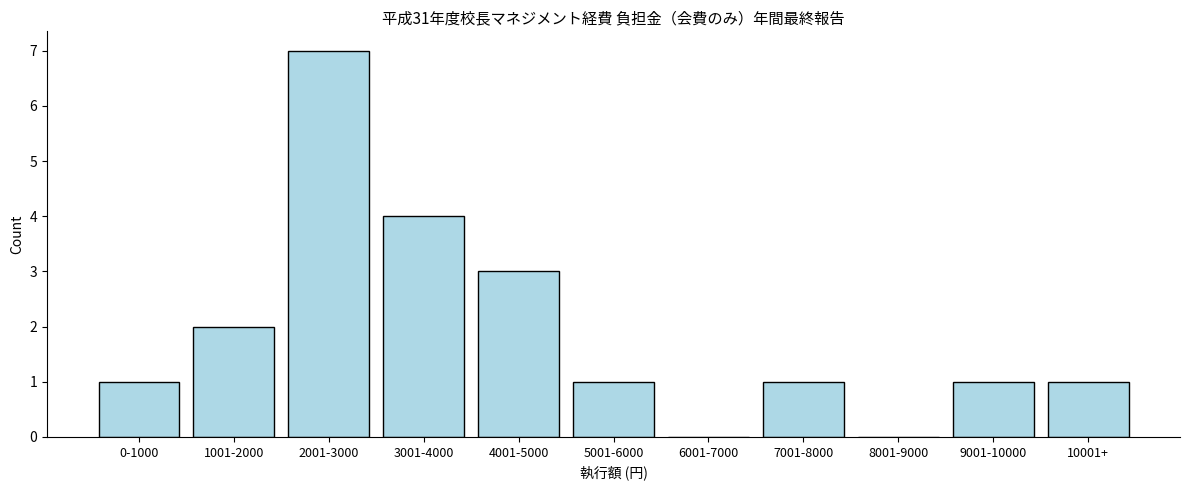

Reading left to right, what are all the values shown in this chart?

0-1000=1	1001-2000=2	2001-3000=7	3001-4000=4	4001-5000=3	5001-6000=1	6001-7000=0	7001-8000=1	8001-9000=0	9001-10000=1	10001+=1